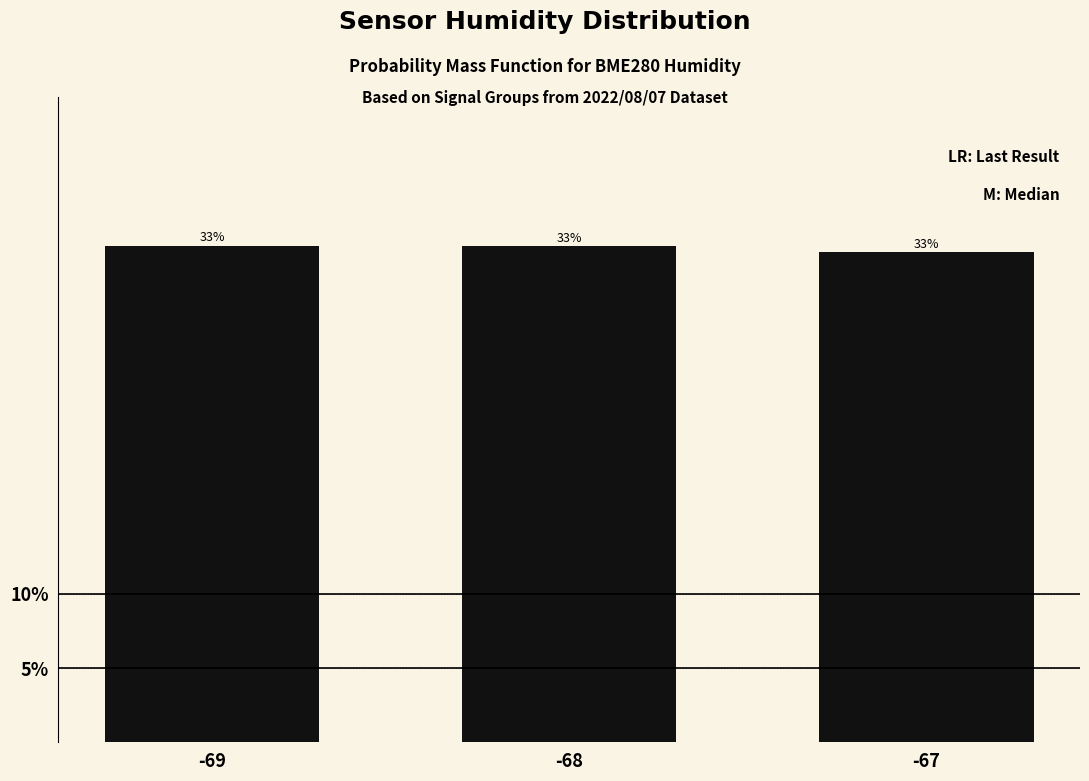

Rank the categories by value from lowest to highest.

-67, -68, -69